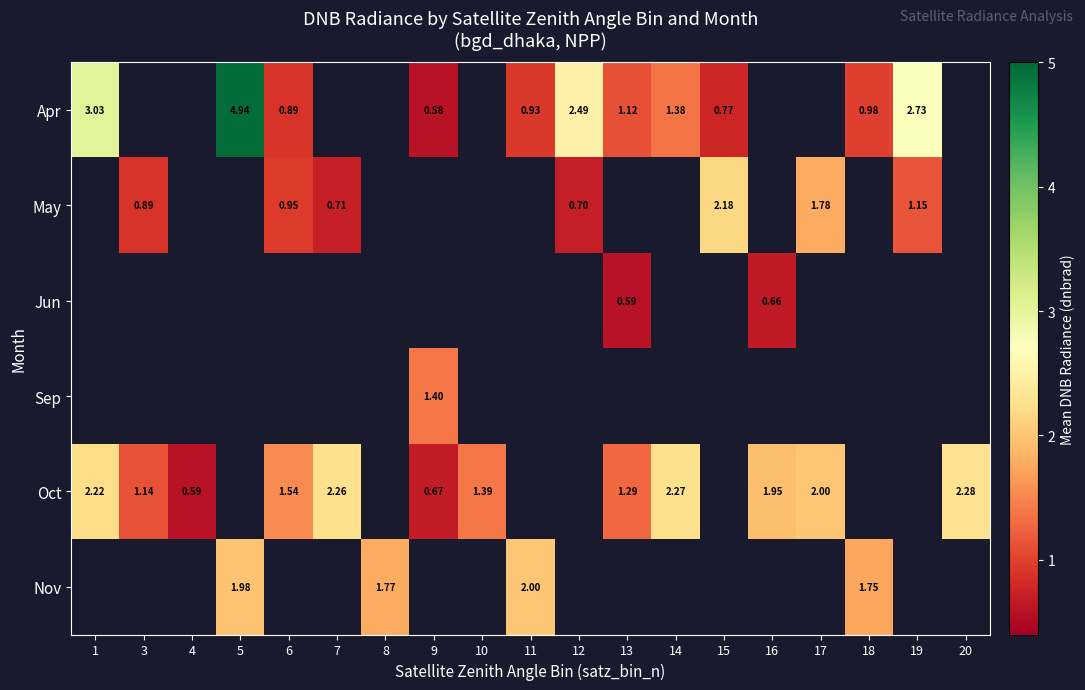

What is the difference between the highest and lowest values at 13?

0.7